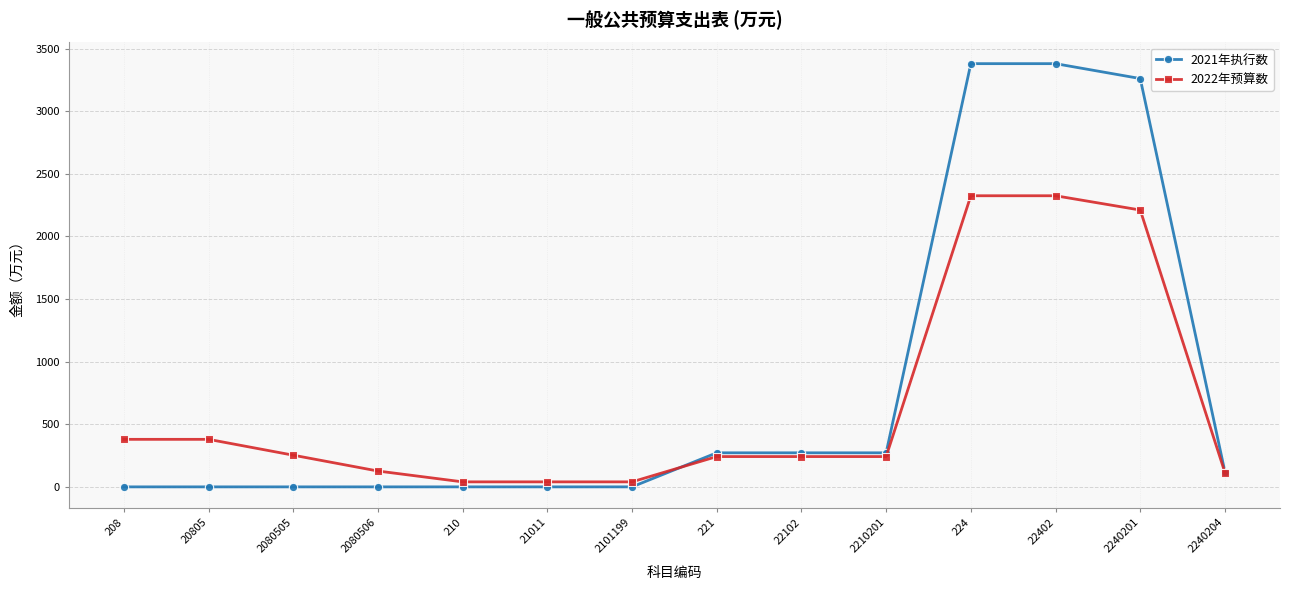

Is it true that 2021年执行数 equals 1991.7 at 208?

False